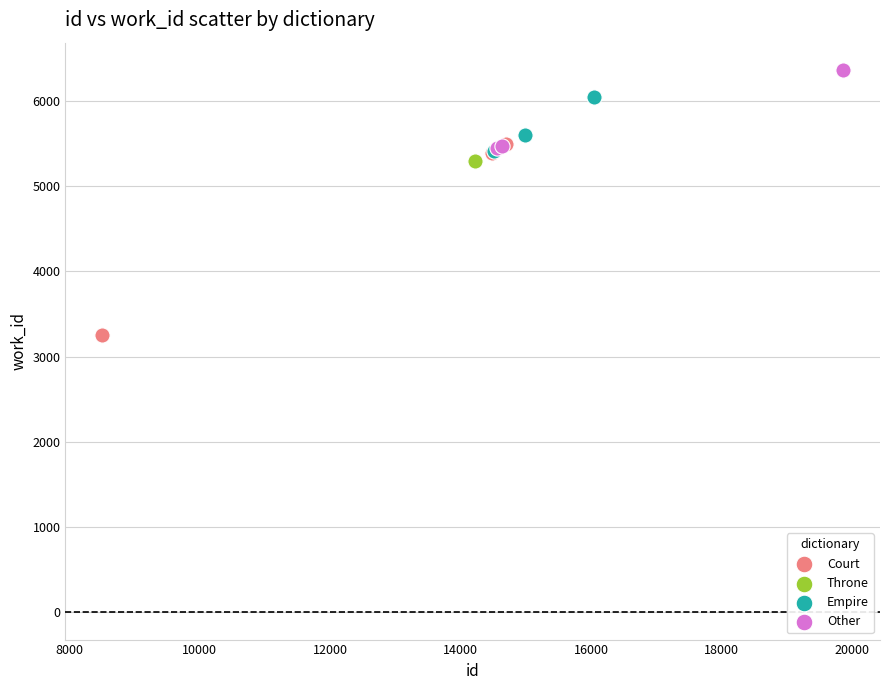

What are all the series names shown in the legend?

Court, Throne, Empire, Other